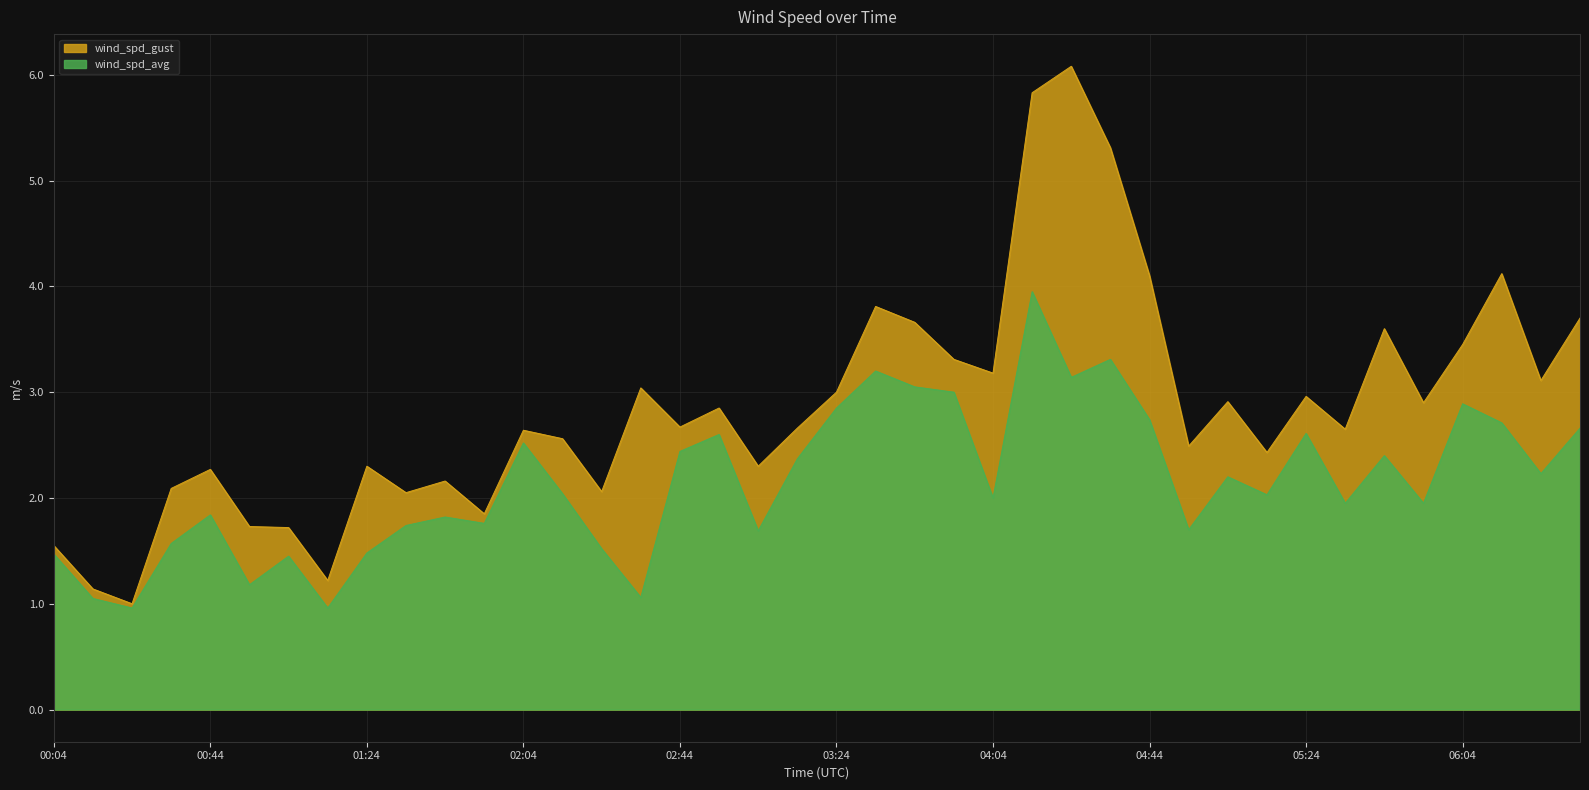

At 05:44, list the series in order from smallest to largest.

wind_spd_avg, wind_spd_gust